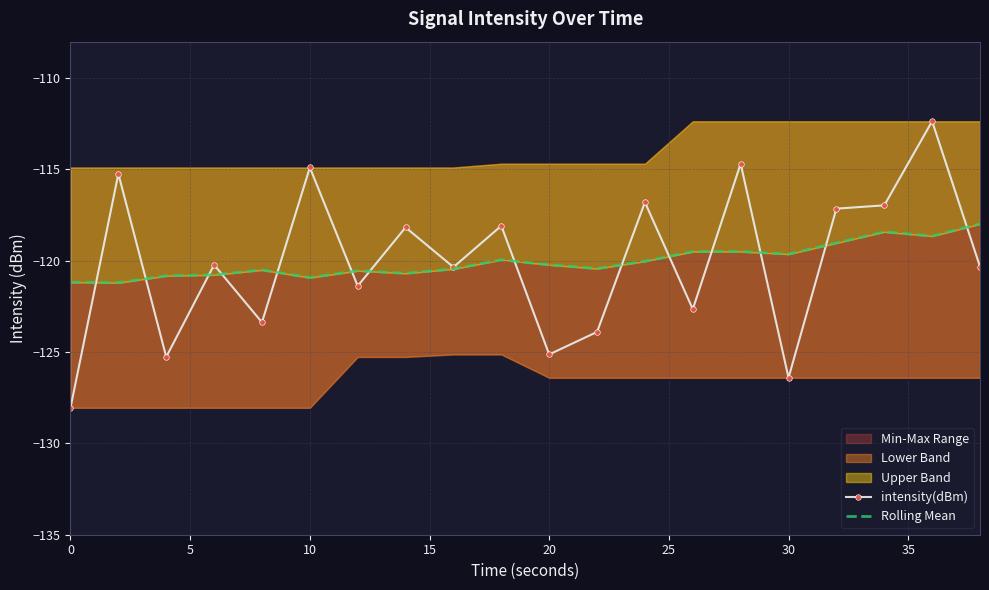

The value of intensity(dBm) at 0 is -185.9. True or false?

False